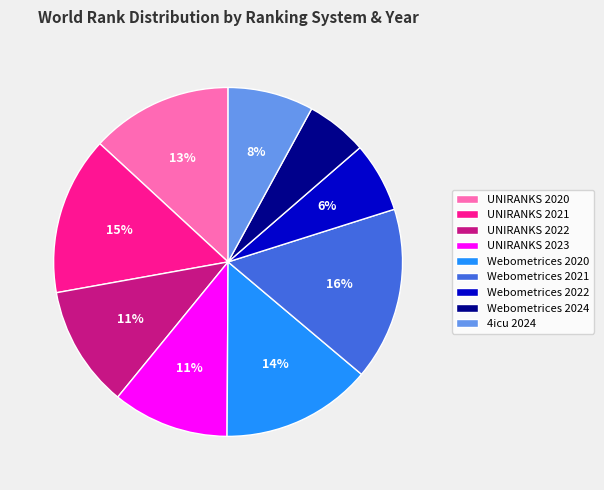

How many segments does this pie chart have?

9